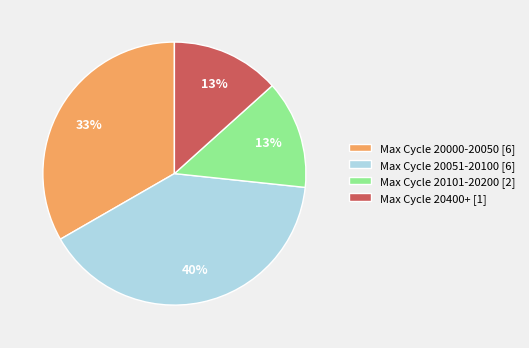

Is the sum of Max Cycle 20051-20100 [6] and Max Cycle 20000-20050 [6] greater than half?

Yes